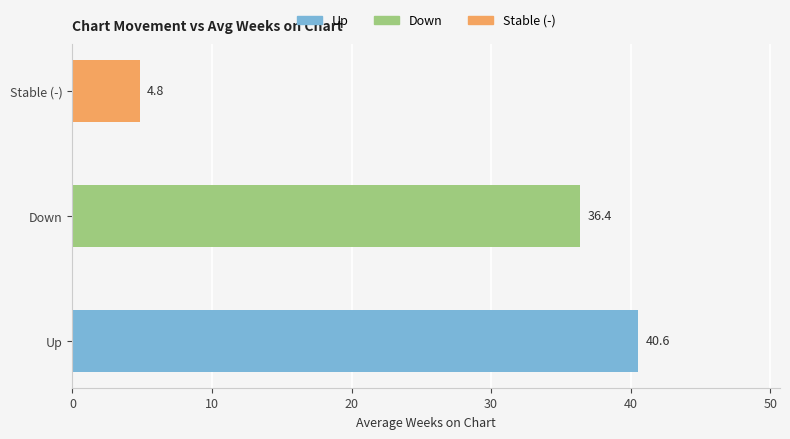

Between Down and Stable (-), which is larger?

Down